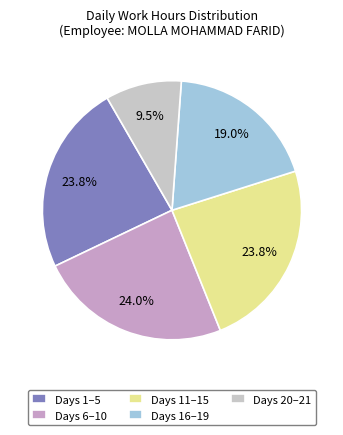

Which category has the smallest portion of the pie?

Days 20–21